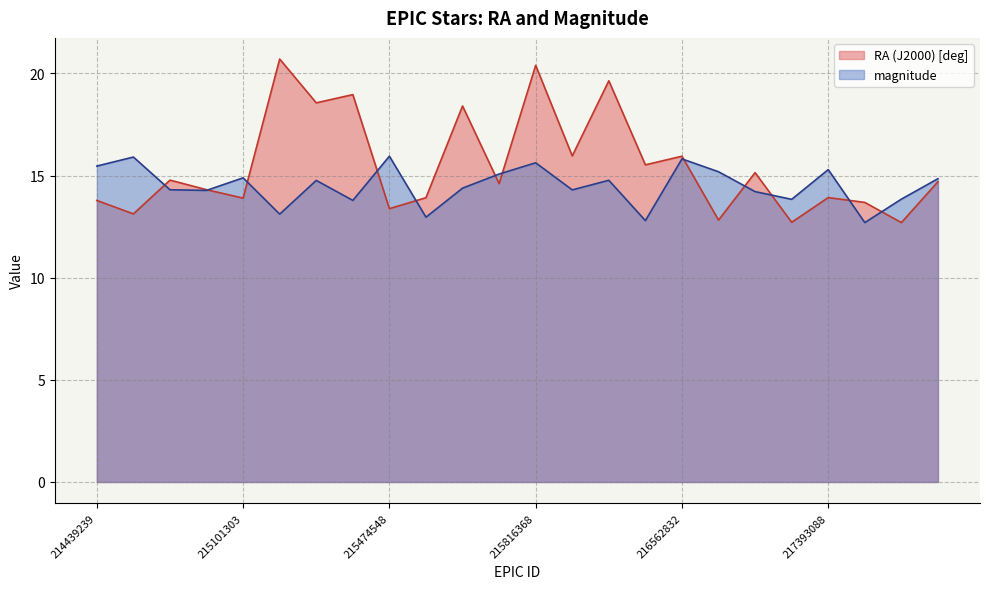

Which series has the largest total across all categories?

RA (J2000) [deg]